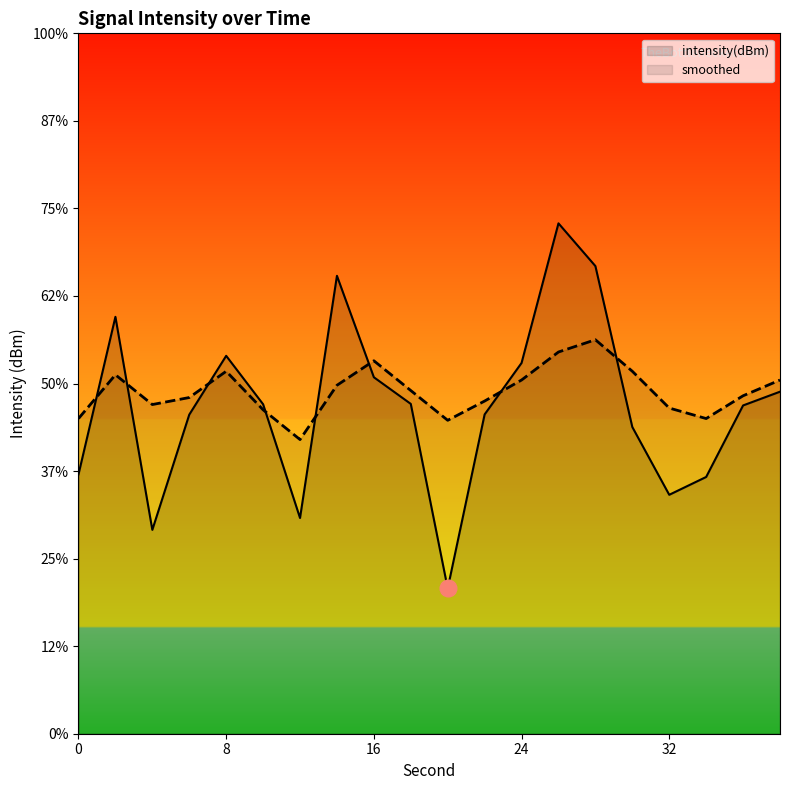

How many lines are shown in the chart?

2